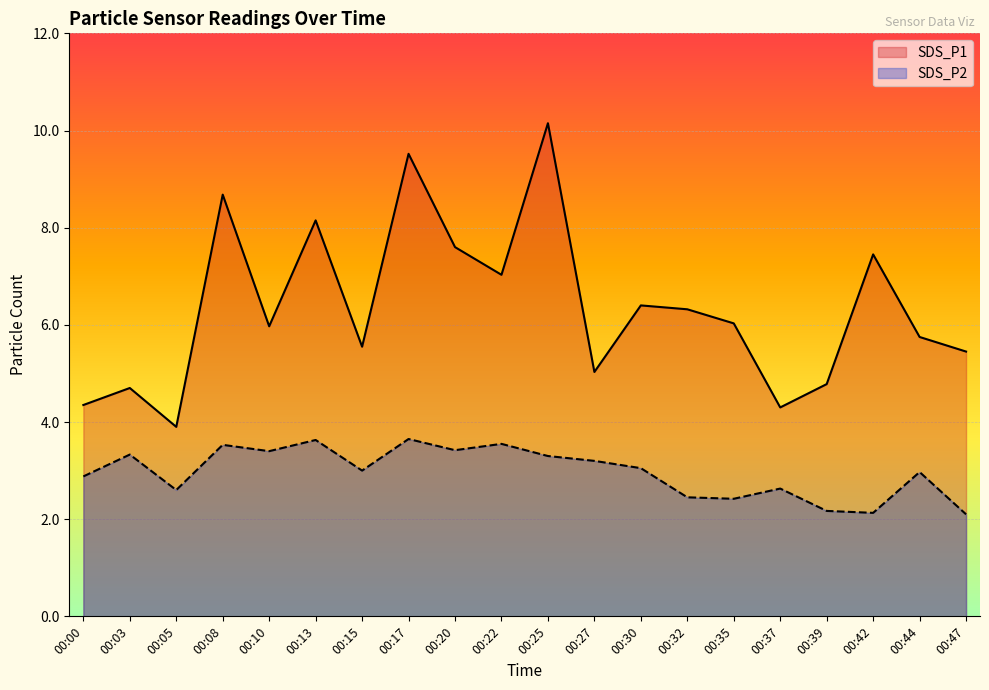

What is the smallest value displayed?

2.1